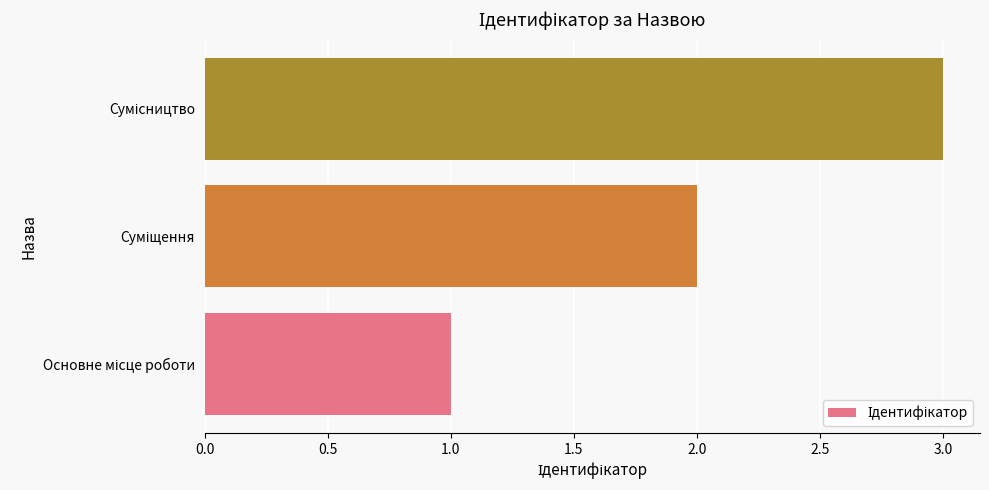

What is the greatest value displayed?

3